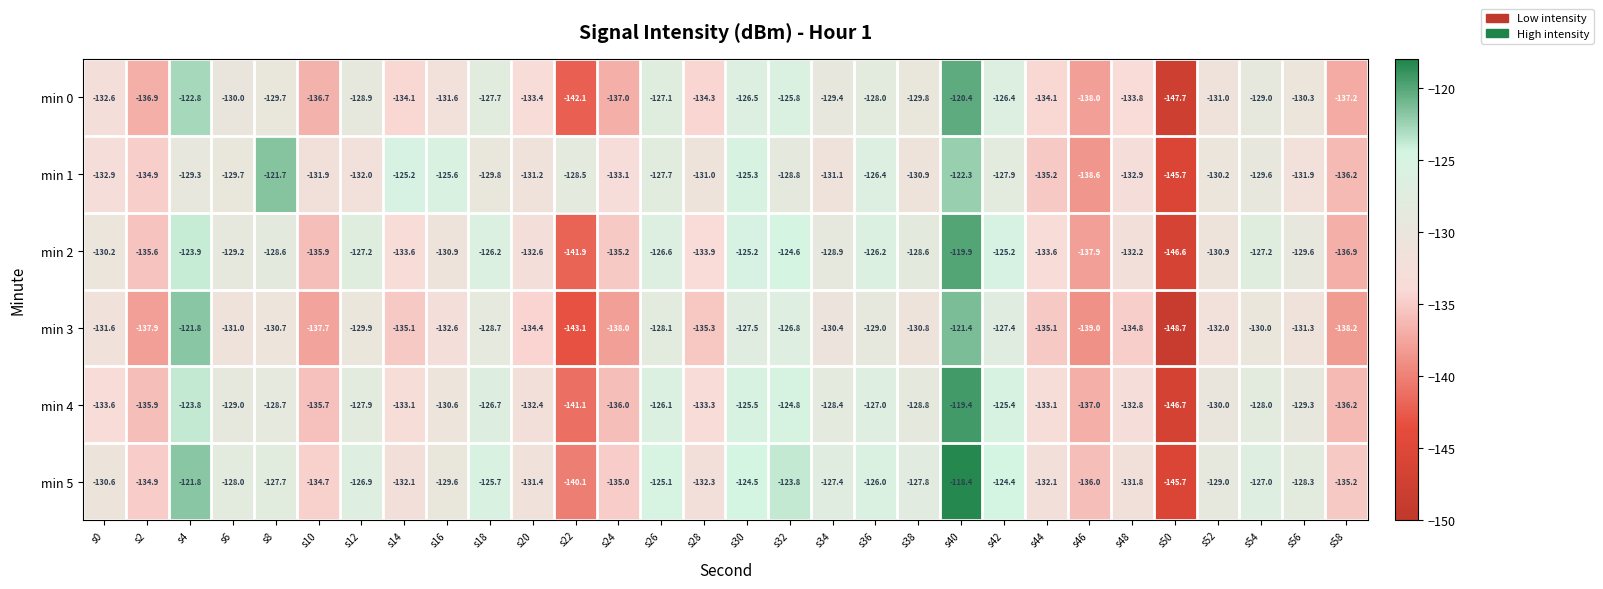

Between s4 and s32, which series saw the biggest shift?

min 3